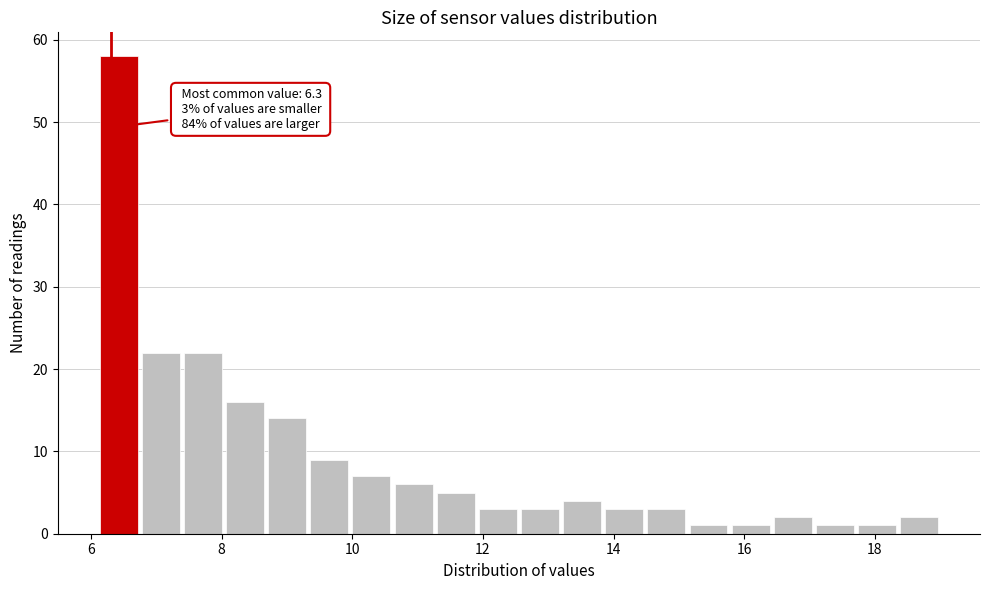

Read against the x-axis, roughly where is the centre of the tallest bar?

6.4